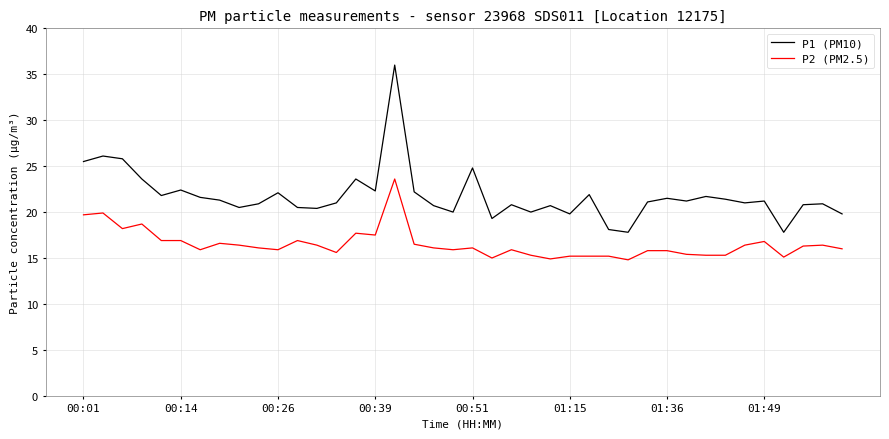

What is the average value of the P1 (PM10) series?

21.7